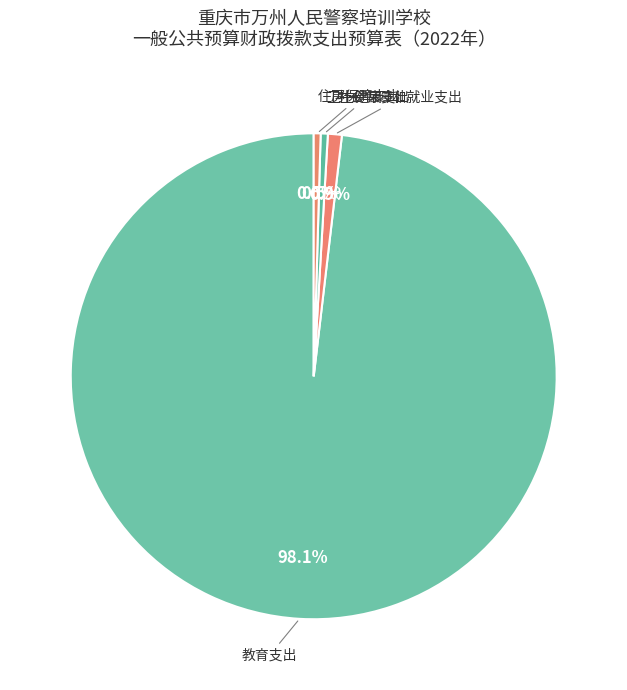

Count the number of slices in the pie.

4